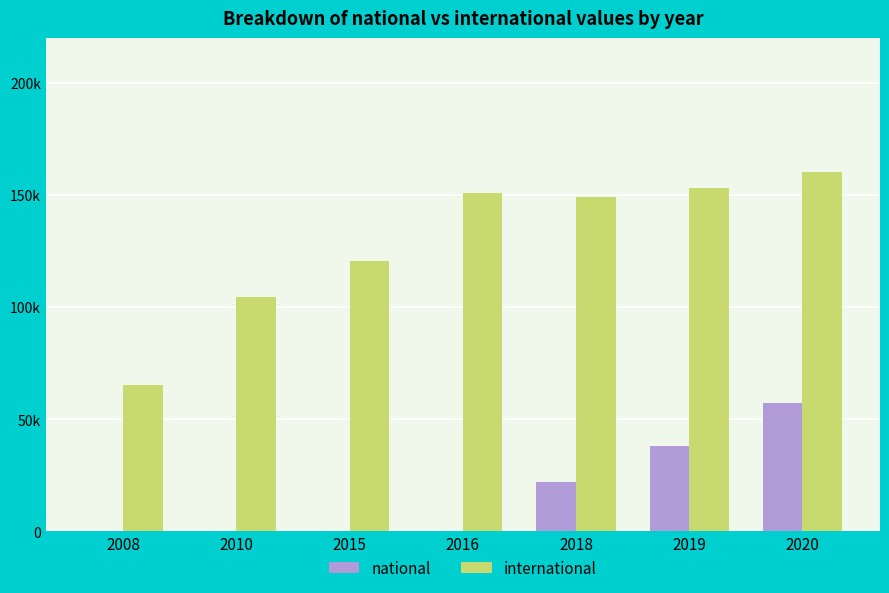

Rank the series by their maximum value, from lowest to highest.

national, international